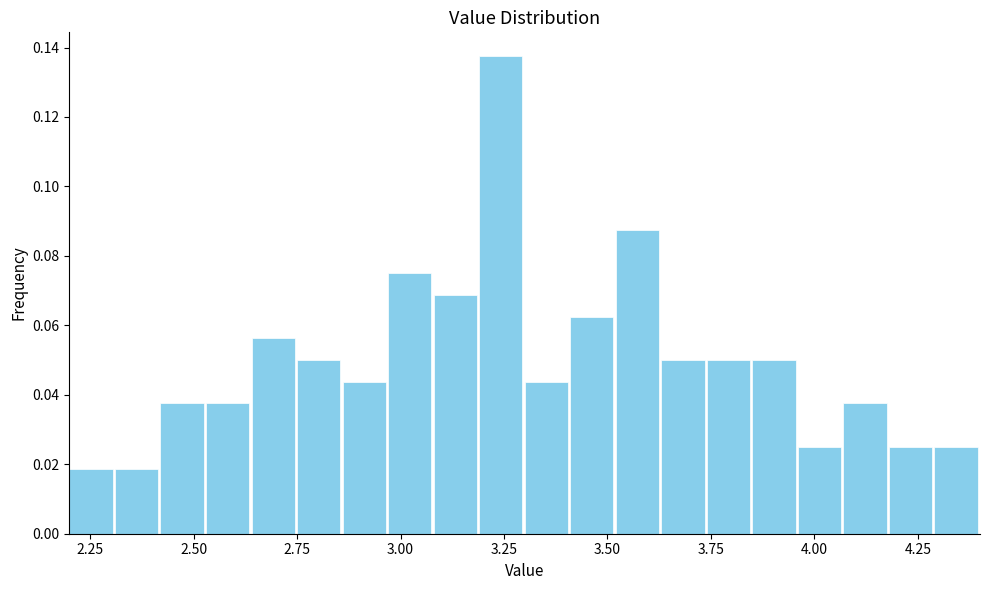

Read against the x-axis, roughly where is the centre of the tallest bar?

3.25